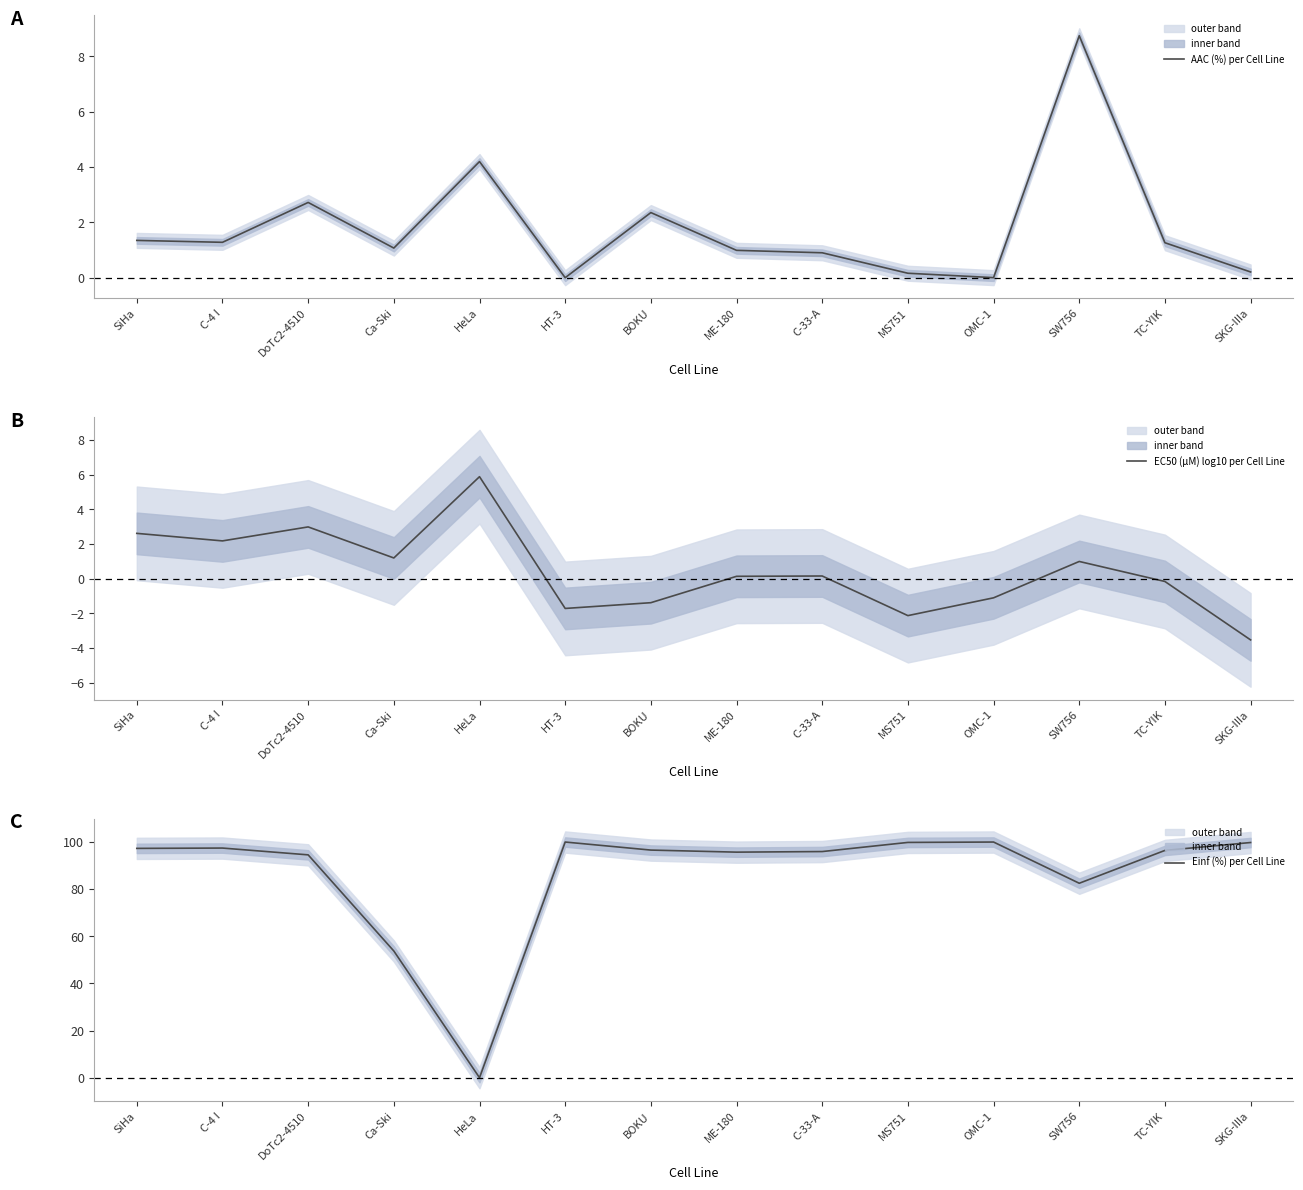

Rank the categories by Einf (%) per Cell Line value from lowest to highest.

HeLa, Ca-Ski, SW756, DoTc2-4510, ME-180, C-33-A, TC-YIK, BOKU, SiHa, C-4 I, SKG-IIIa, MS751, OMC-1, HT-3